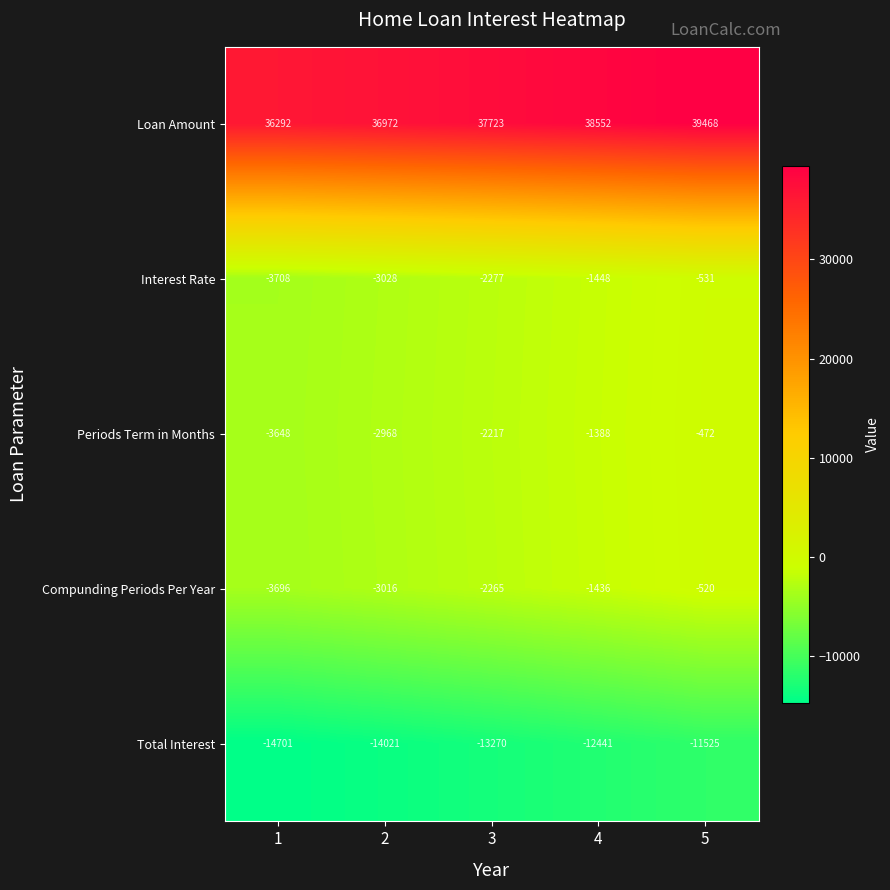

At which category does the chart reach its peak across all series?

5